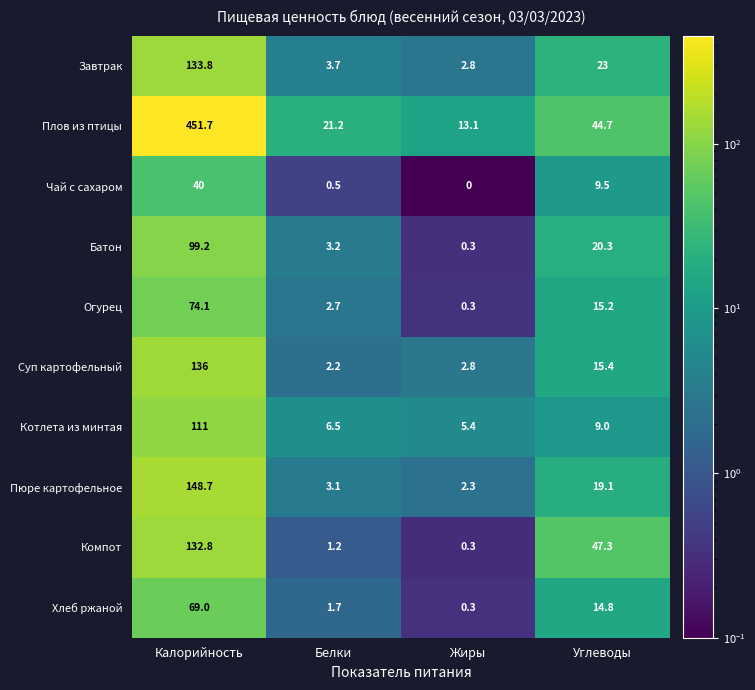

Rank the series at Белки from highest to lowest value.

Плов из птицы, Котлета из минтая, Завтрак, Батон, Пюре картофельное, Огурец, Суп картофельный, Хлеб ржаной, Компот, Чай с сахаром